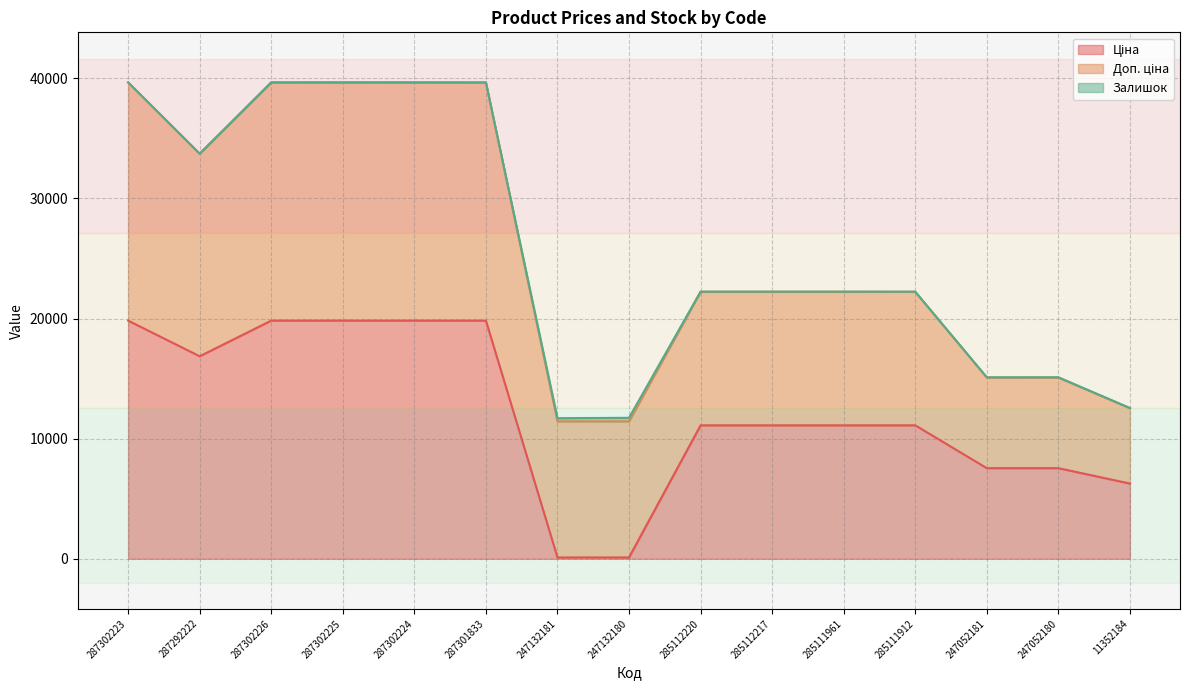

Between 247052181 and 285111912, which is larger?

285111912